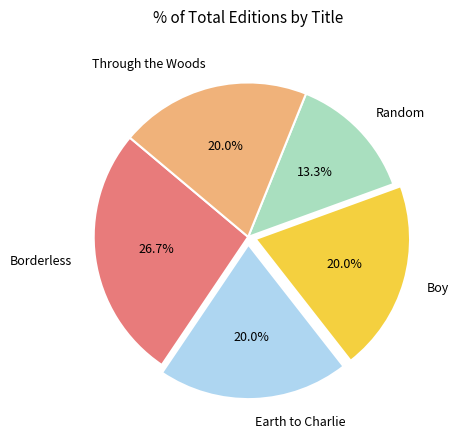

Between Borderless and Earth to Charlie, which is larger?

Borderless